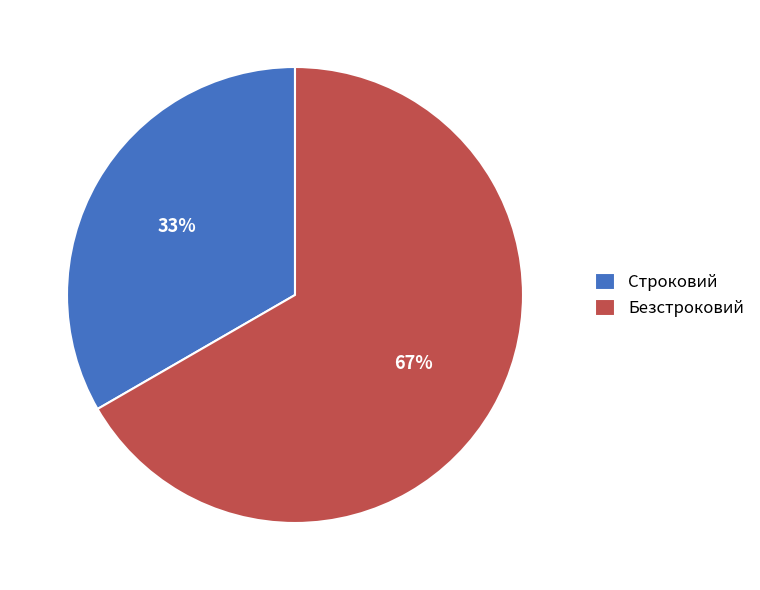

What is the smallest slice in the pie chart?

Строковий